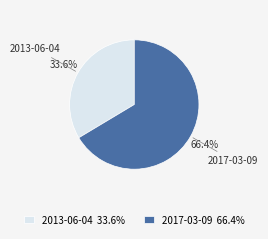

Which slice is the smallest?

2013-06-04